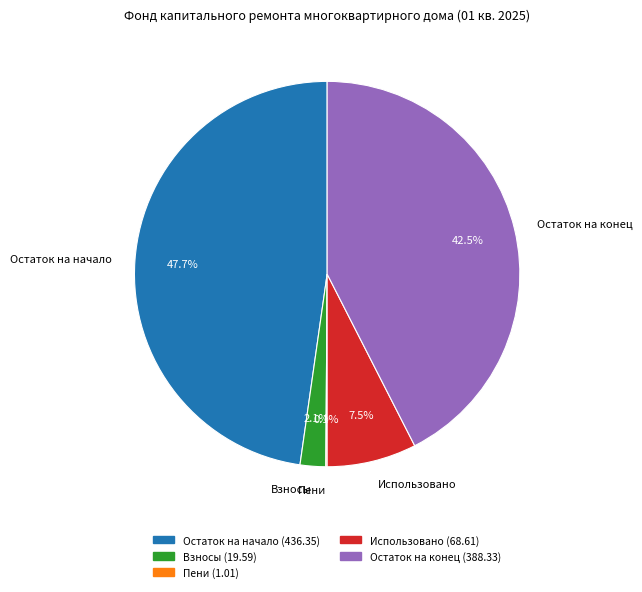

What percentage do Остаток на конец and Взносы together represent?

44.6%